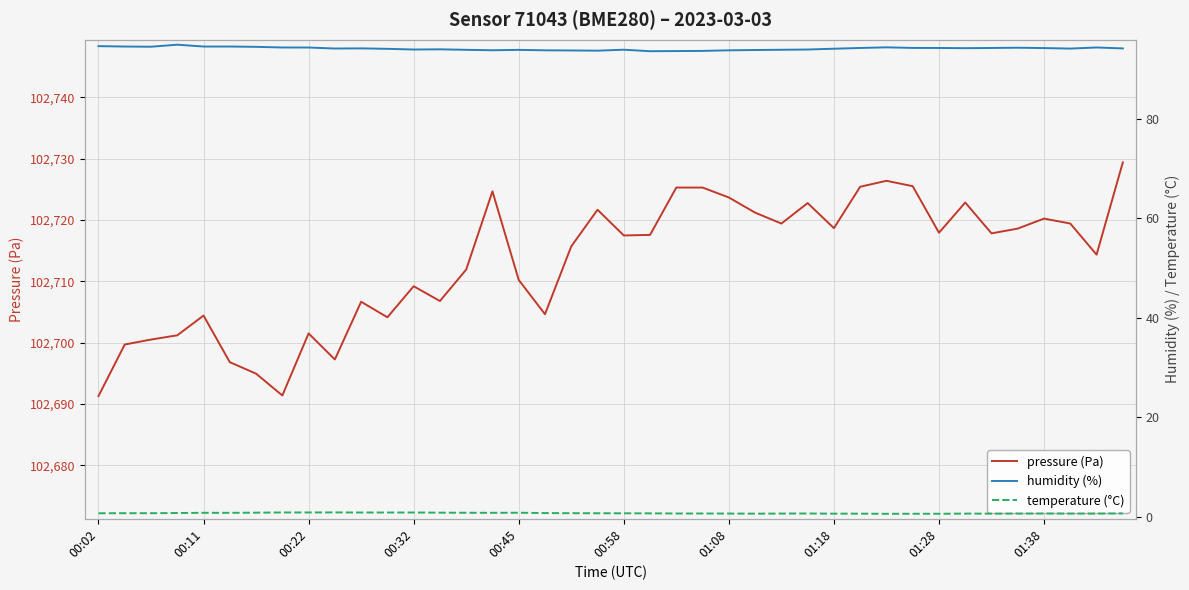

Is it true that pressure (Pa) equals 31767.0 at 00:11?

False